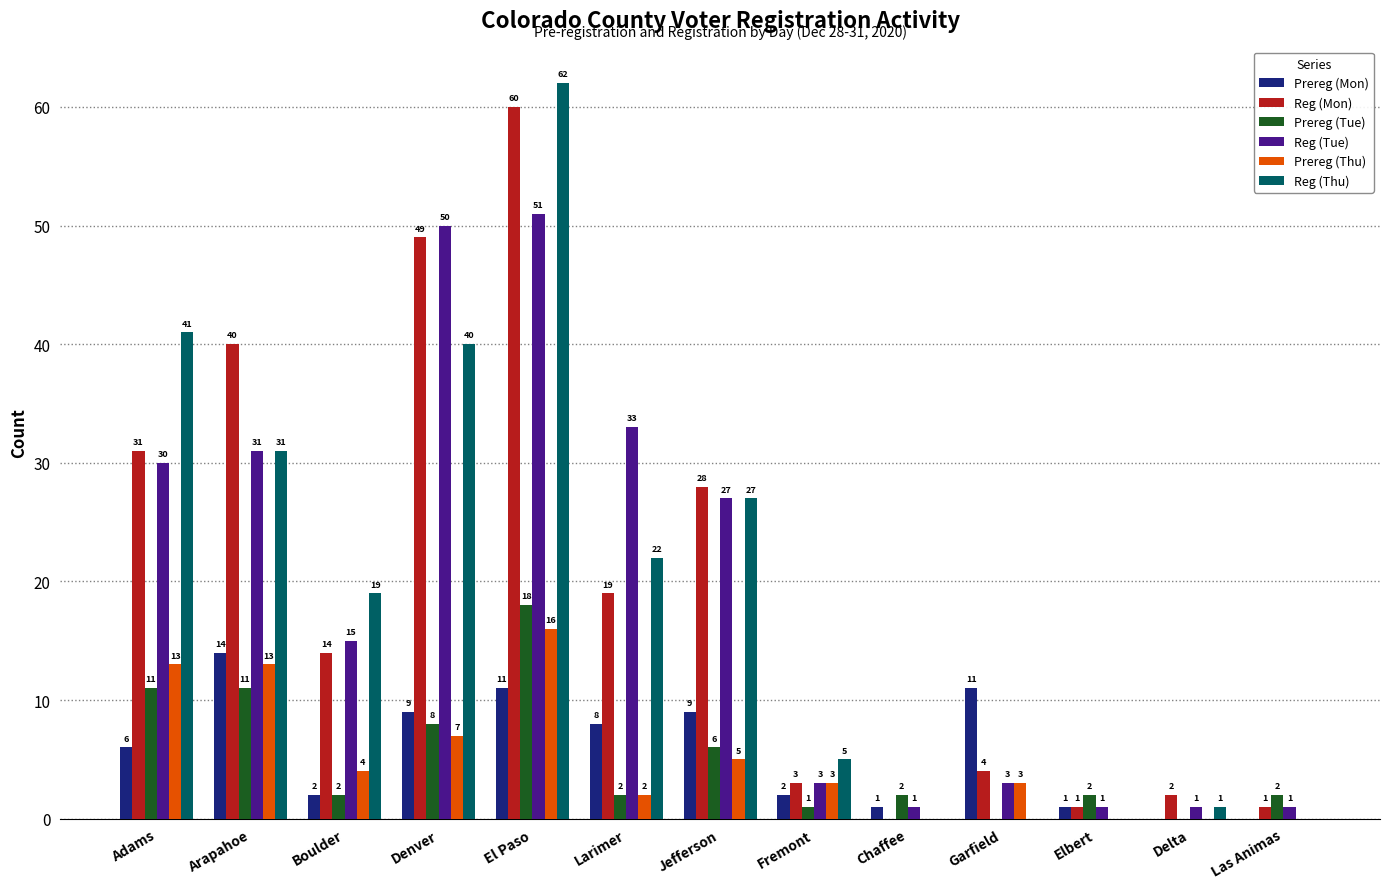

What is the sum of all Prereg (Mon) values?

74